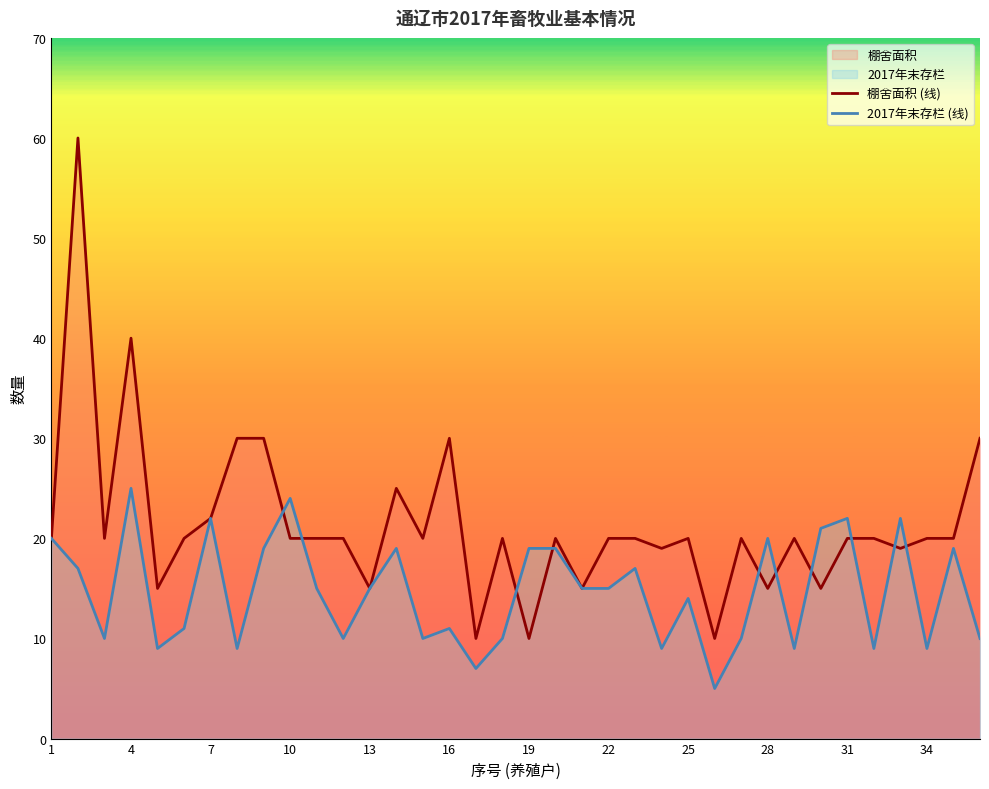

What is the minimum value for 2017年末存栏?

5